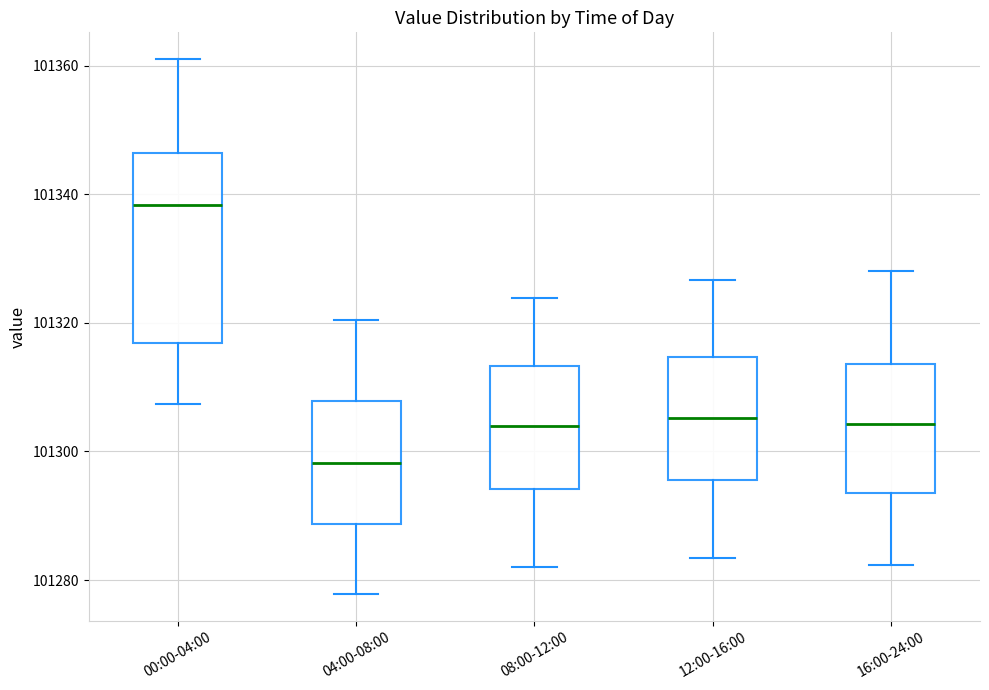

Reading left to right, read every box against the y-axis: the position of its median line, the range the box covers, and the ends of its whiskers. The values are not printed on the chart, so give them approximately, as read against the axis.

00:00-04:00: median 101338, box 101316 to 101346, whiskers 101308 to 101362
04:00-08:00: median 101298, box 101288 to 101308, whiskers 101278 to 101320
08:00-12:00: median 101304, box 101294 to 101314, whiskers 101282 to 101324
12:00-16:00: median 101306, box 101296 to 101314, whiskers 101284 to 101326
16:00-24:00: median 101304, box 101294 to 101314, whiskers 101282 to 101328